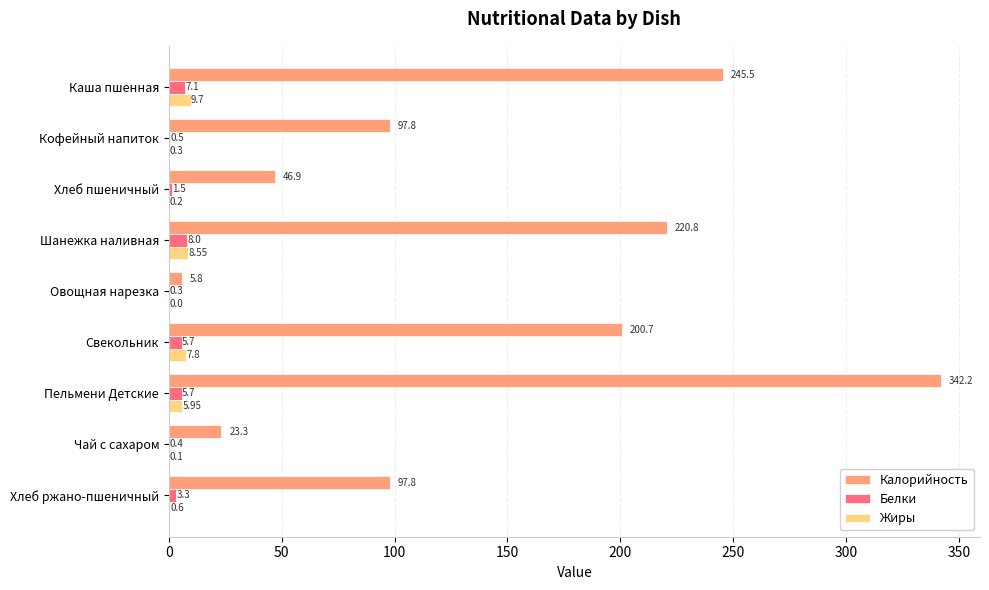

Which category has the highest value in the Калорийность series?

Пельмени Детские